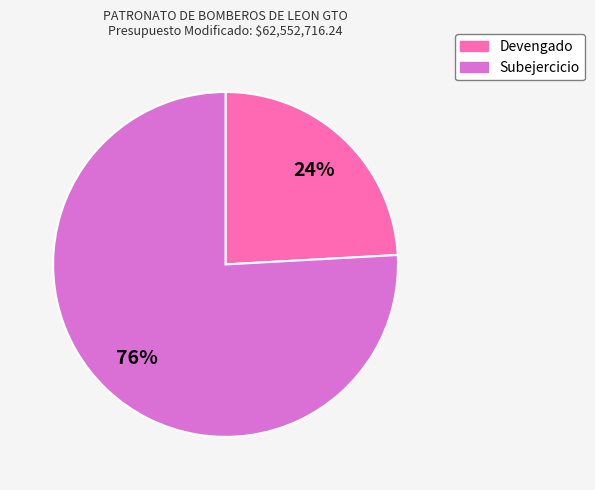

What is the largest slice in the pie chart?

Subejercicio